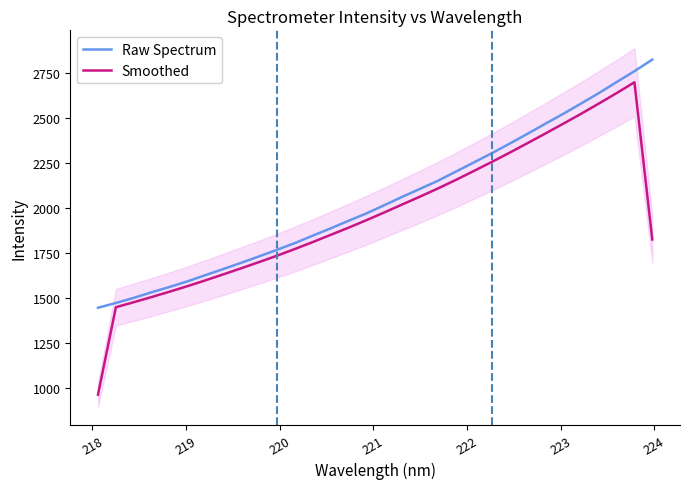

List the series in order of their peak value, lowest first.

Smoothed, Raw Spectrum